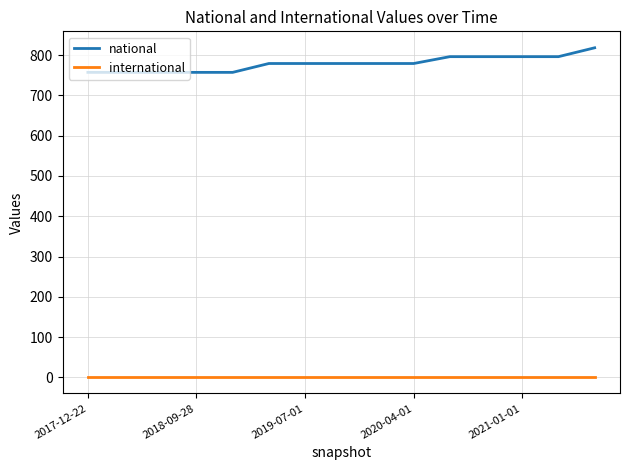

What is the maximum value shown in the chart?

818